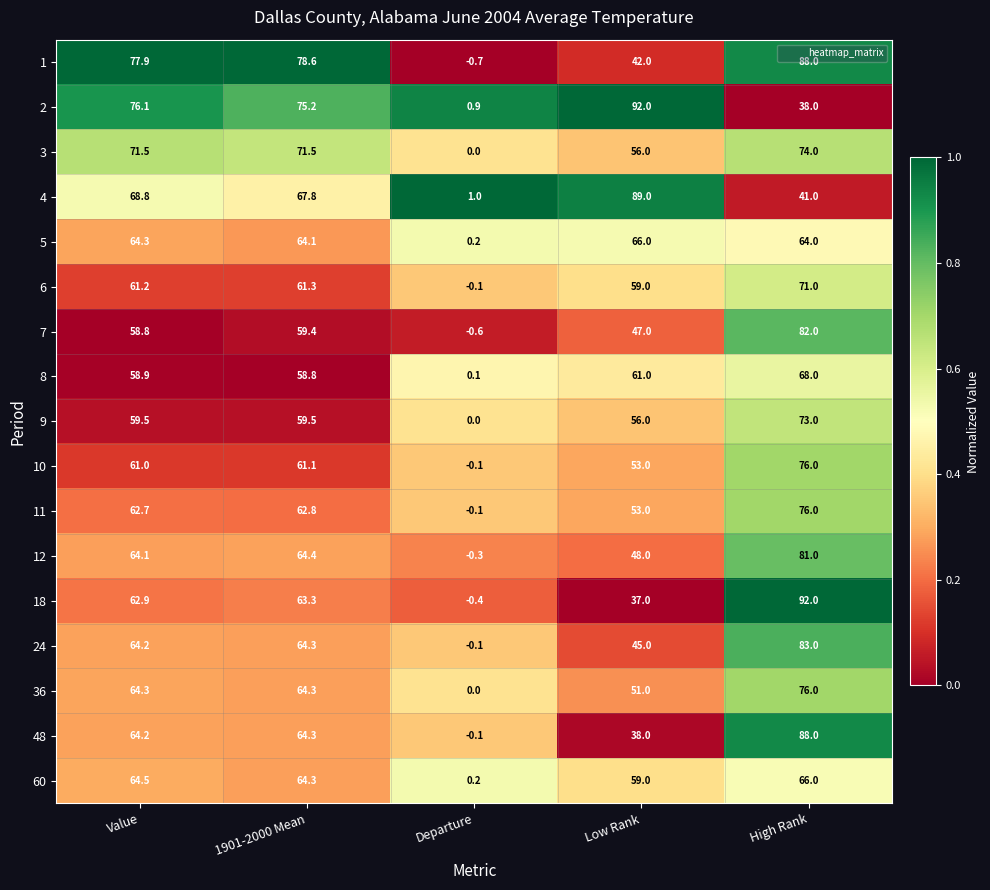

What is the maximum value shown in the chart?

92.0